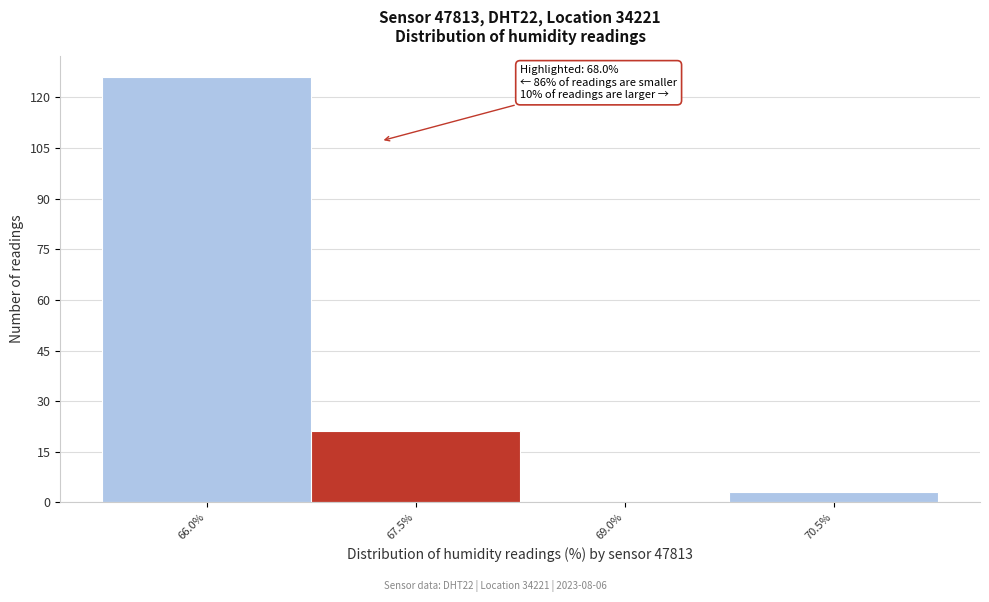

Reading right to left, transcribe all the data shown in this chart.

70.5%=3	69.0%=0	67.5%=21	66.0%=126